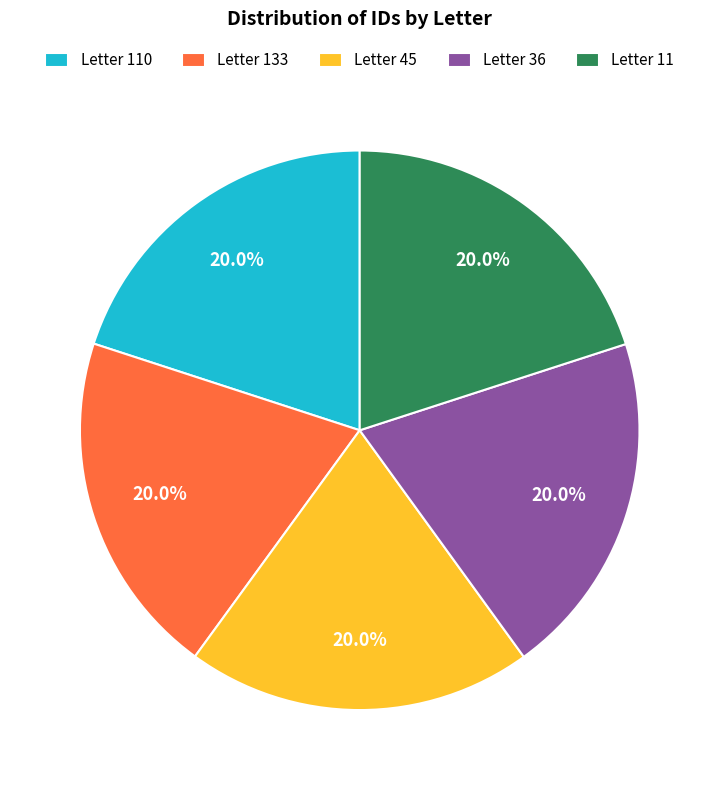

Approximately how many times larger is the value at Letter 45 compared to Letter 110?

1.0